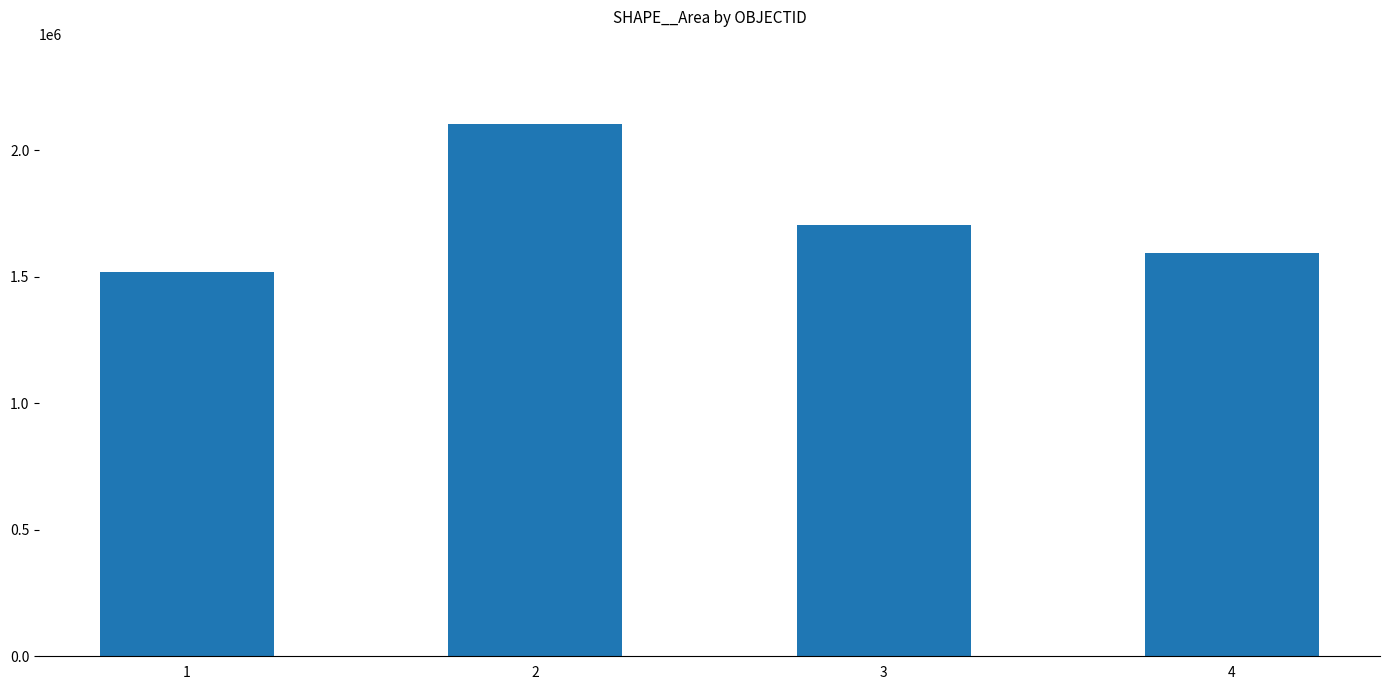

What is the difference between the maximum and minimum values?

584476.7